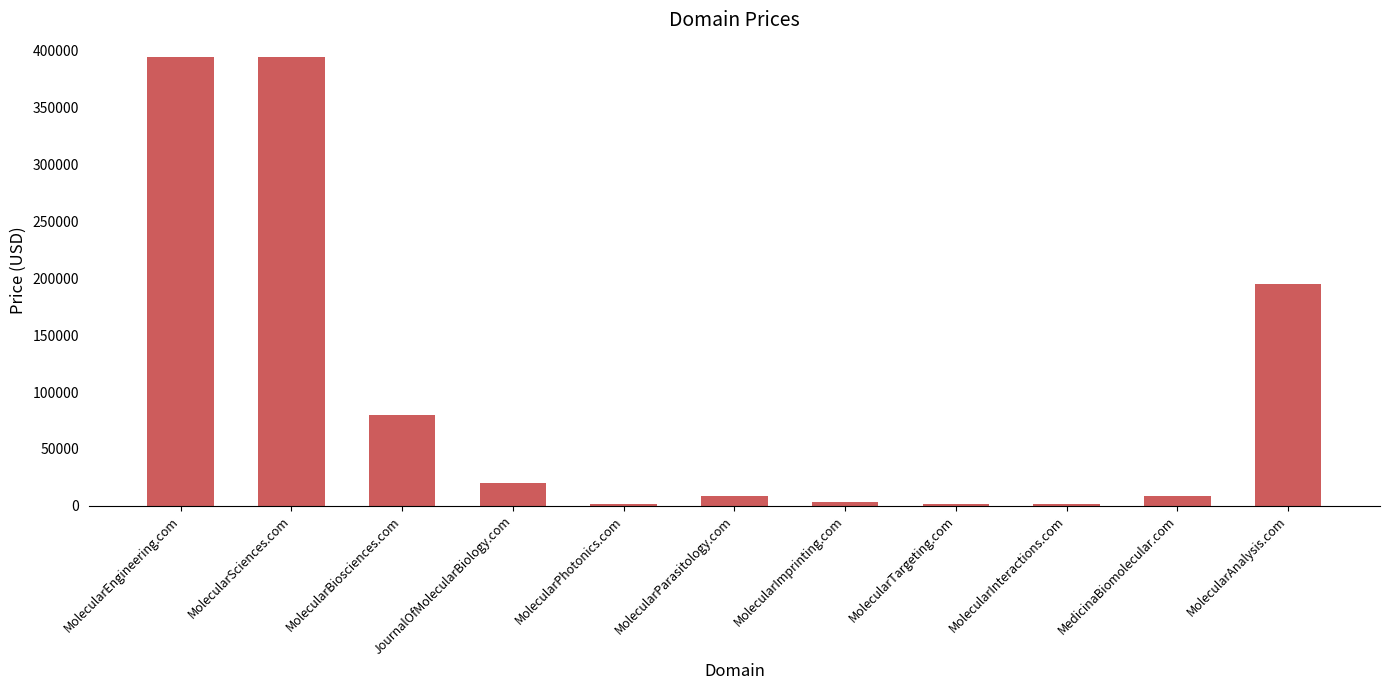

What is the minimum value shown in the chart?

1888